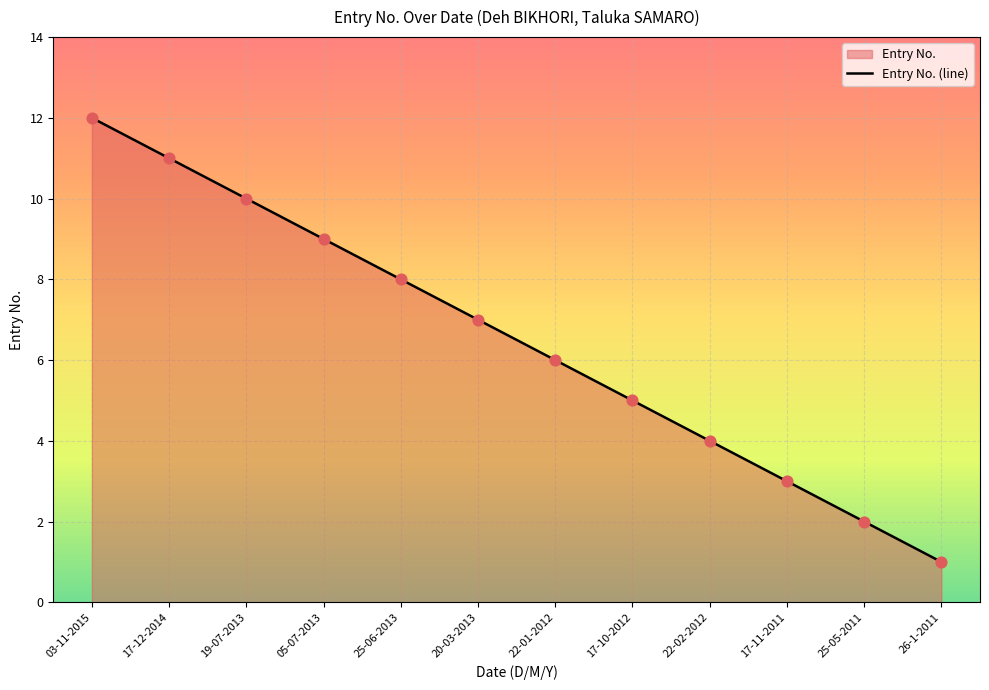

What is the change in value from 22-01-2012 to 22-02-2012?

-2